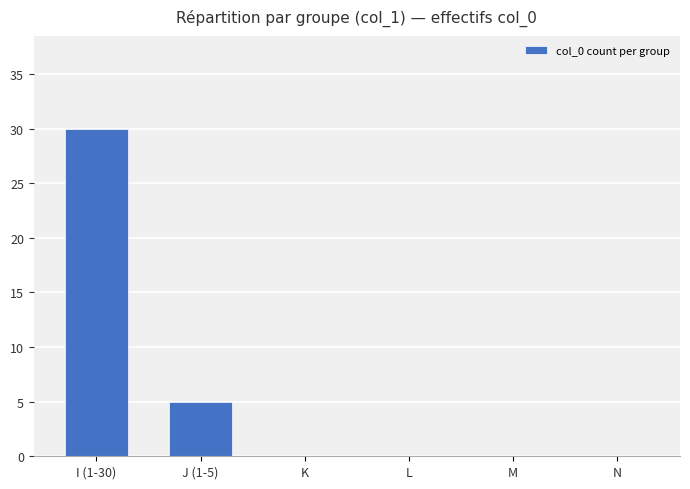

What is the average value?

6